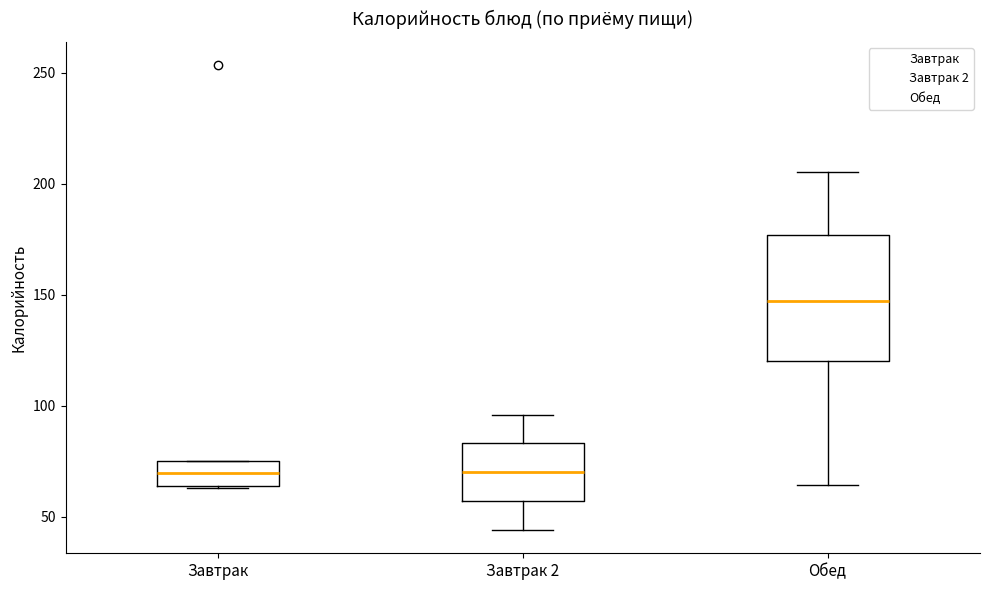

Reading left to right, read every box against the y-axis: the position of its median line, the range the box covers, and the ends of its whiskers. The values are not printed on the chart, so give them approximately, as read against the axis.

Завтрак: median 70, box 65 to 75, whiskers 65 to 75
Завтрак 2: median 70, box 55 to 85, whiskers 45 to 95
Обед: median 145, box 120 to 175, whiskers 65 to 205